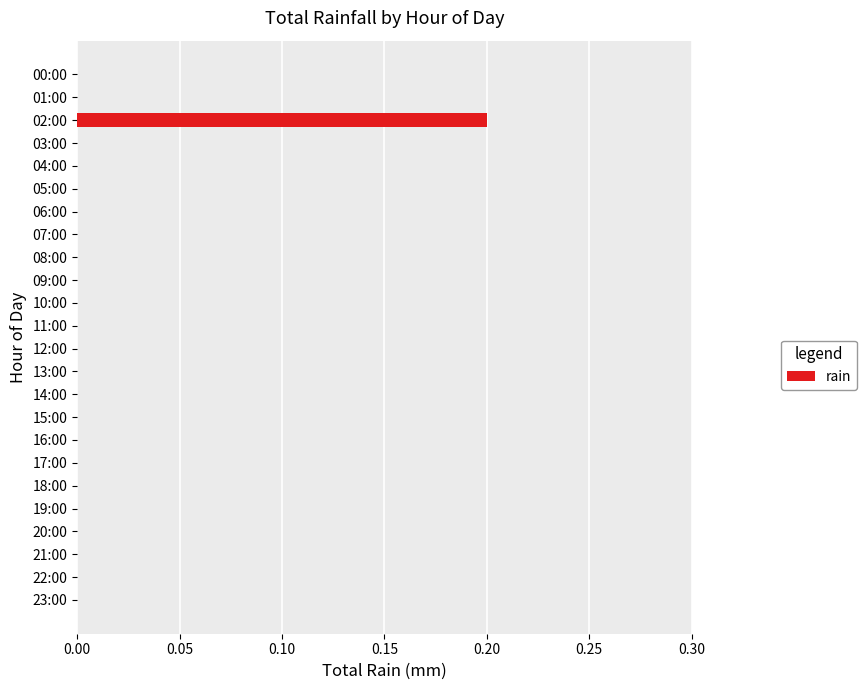

Which category has the highest value across all series?

02:00